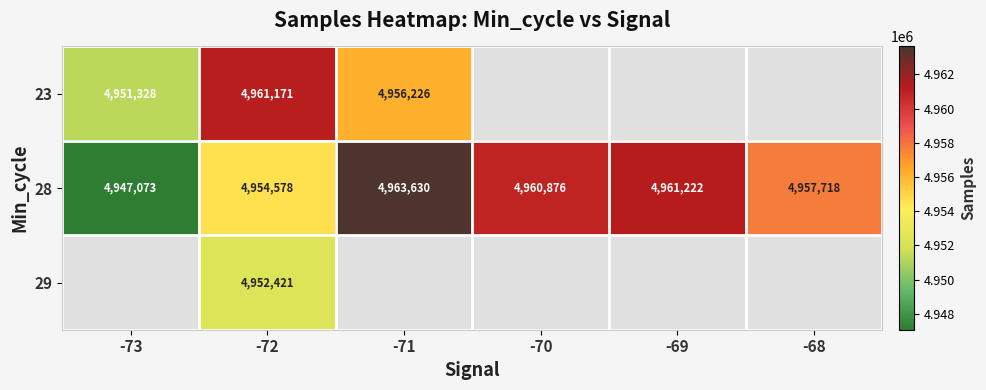

At which label does 28 reach its peak?

-71